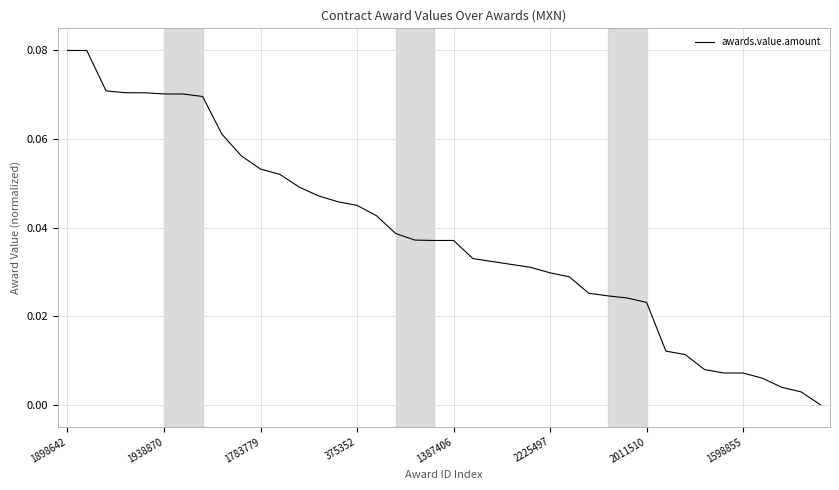

How many series are shown in this chart?

1